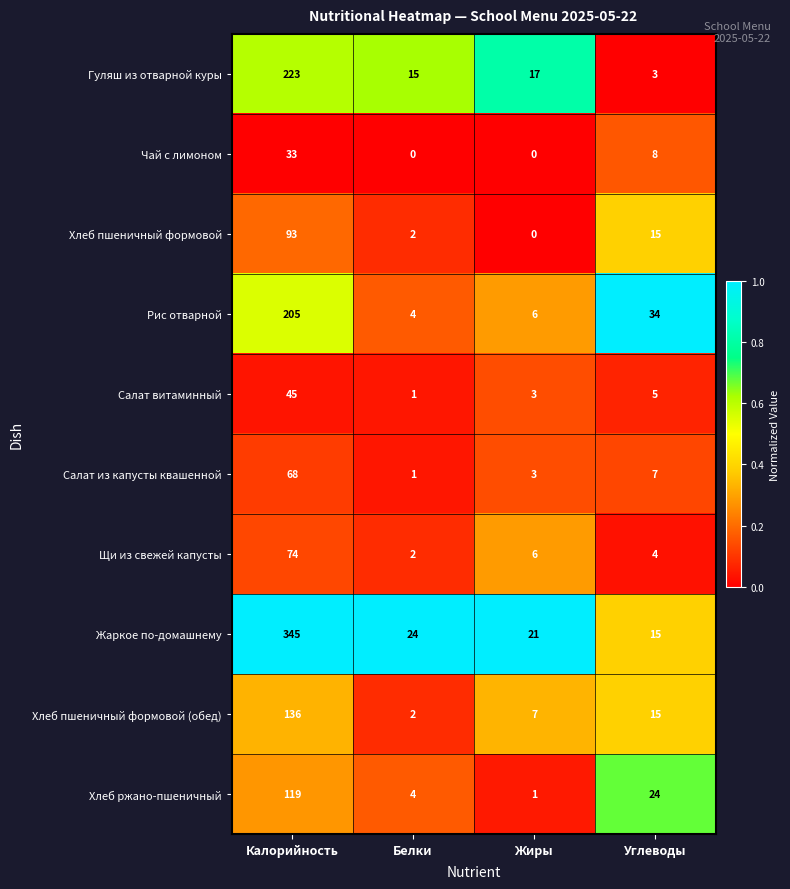

What is the maximum value shown in the chart?

345